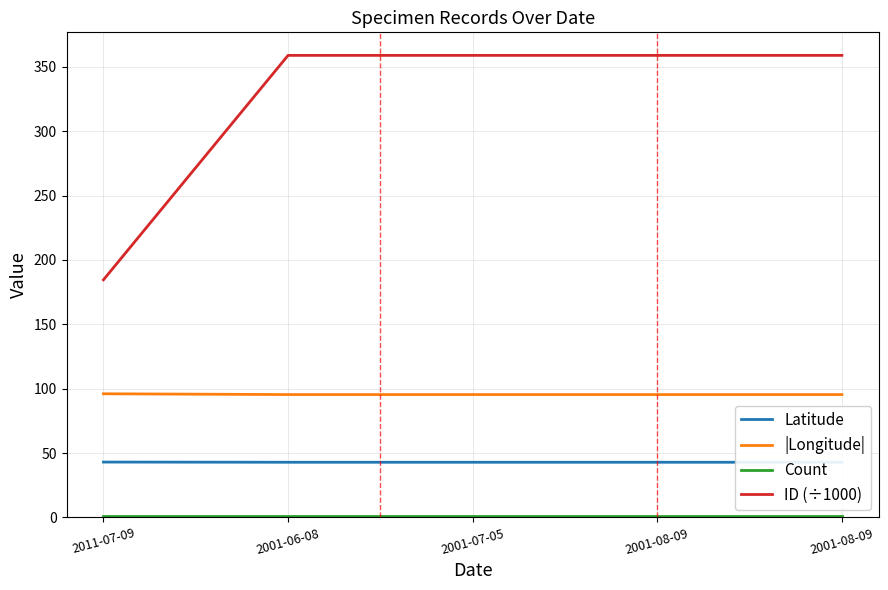

How many data points does each series have?

5